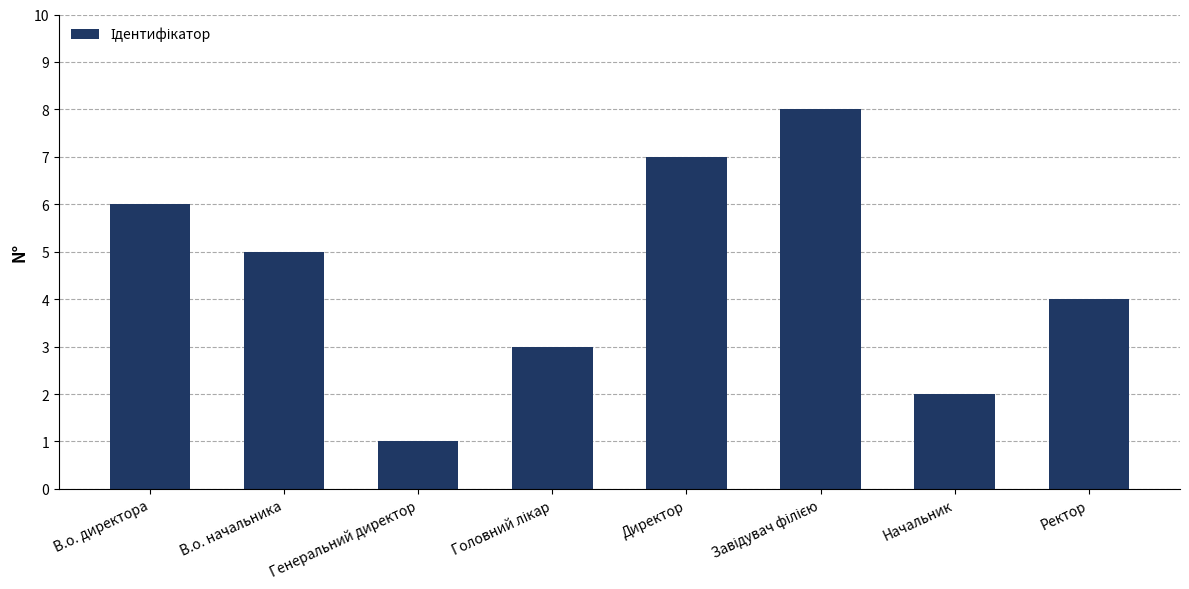

What is the label of the 2nd bar from the left?

В.о. начальника